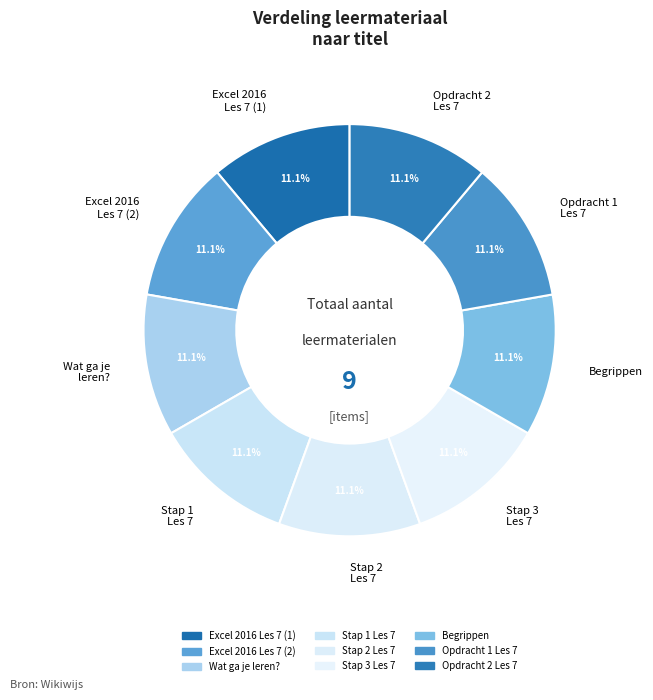

What percentage is NOT represented by Begrippen?

88.9%